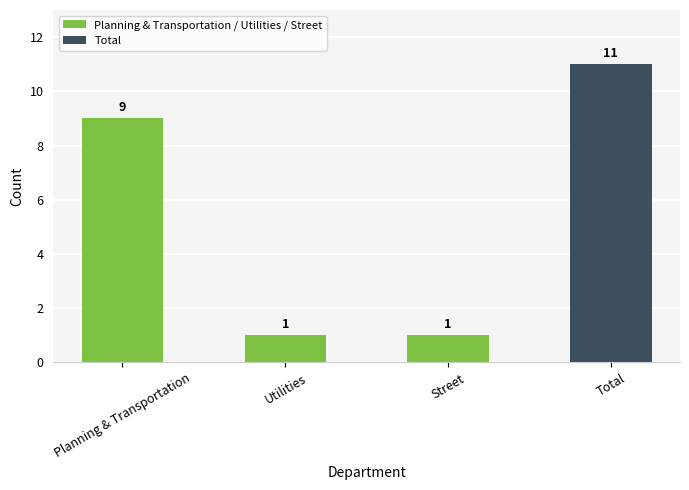

Reading right to left, extract all data points from this chart.

11	1	1	9